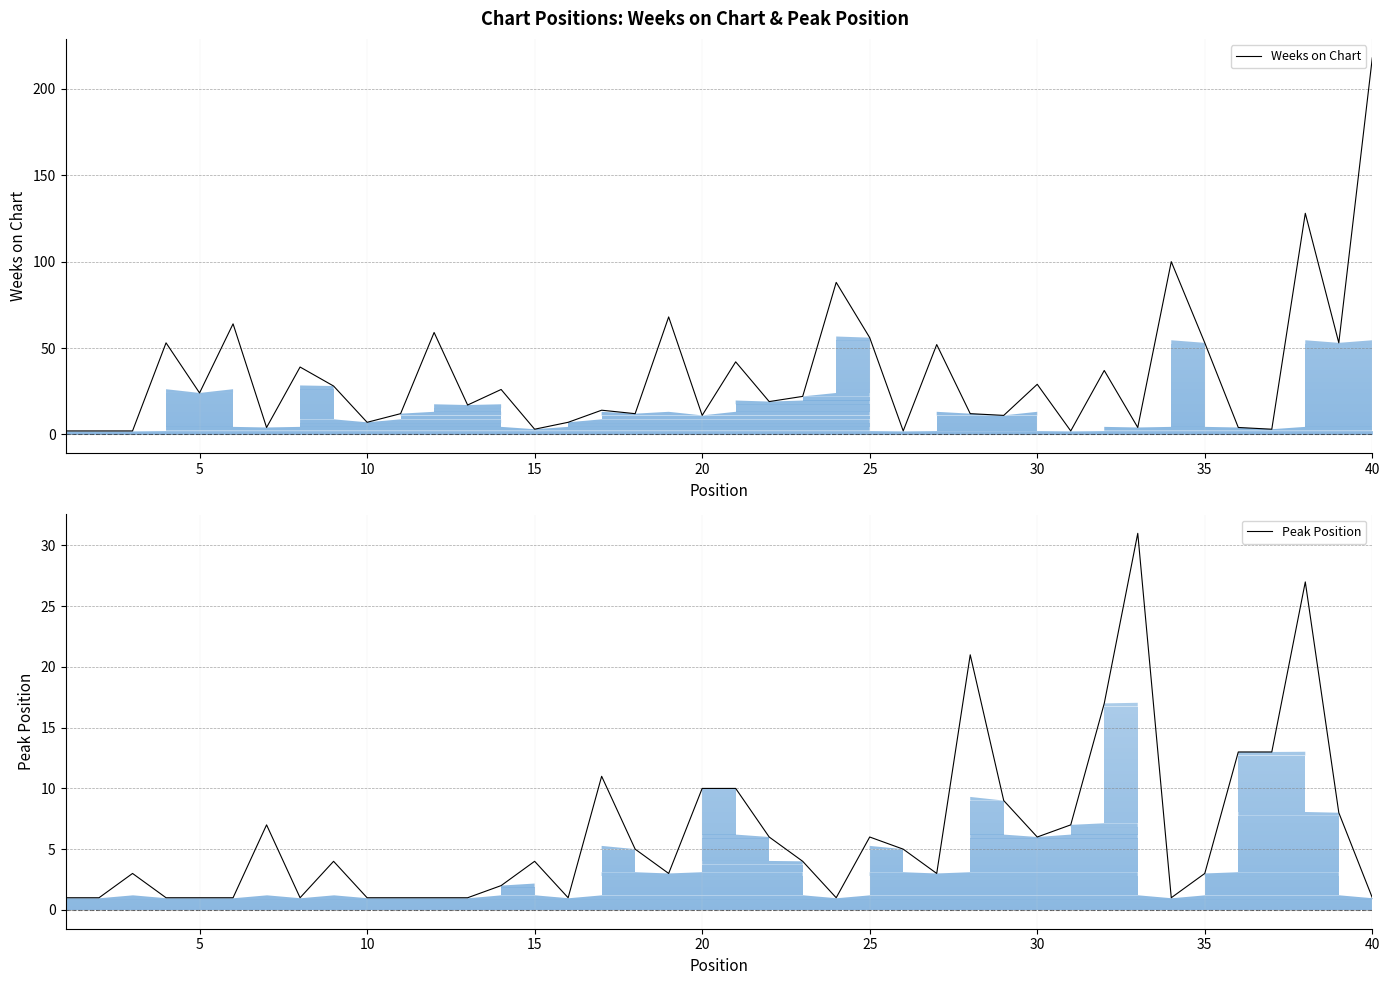

The Peak Position series shows 2 at 30. True or false?

False